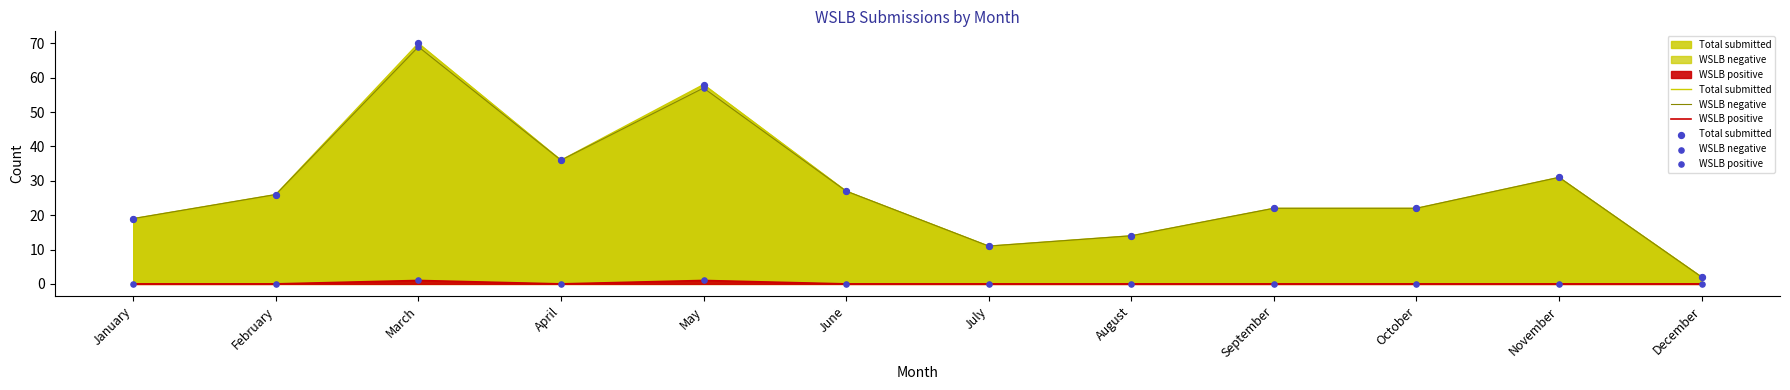

Which series has the largest total across all categories?

Total submitted